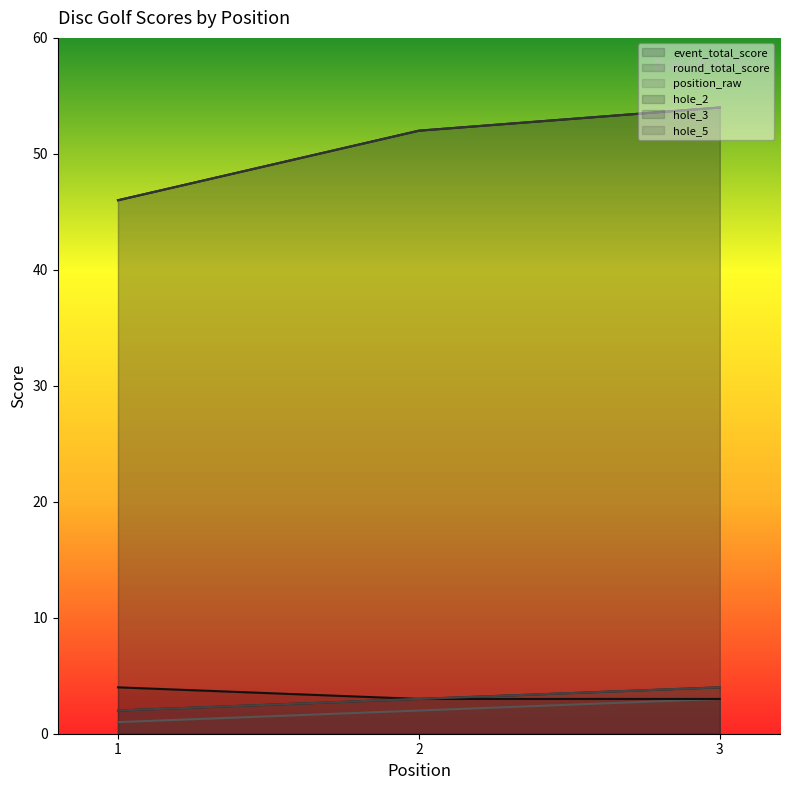

Reading right to left, extract all data points from this chart.

event_total_score: 3=54	2=52	1=46
round_total_score: 3=54	2=52	1=46
position_raw: 3=3	2=2	1=1
hole_2: 3=3	2=3	1=4
hole_3: 3=4	2=3	1=2
hole_5: 3=4	2=3	1=2